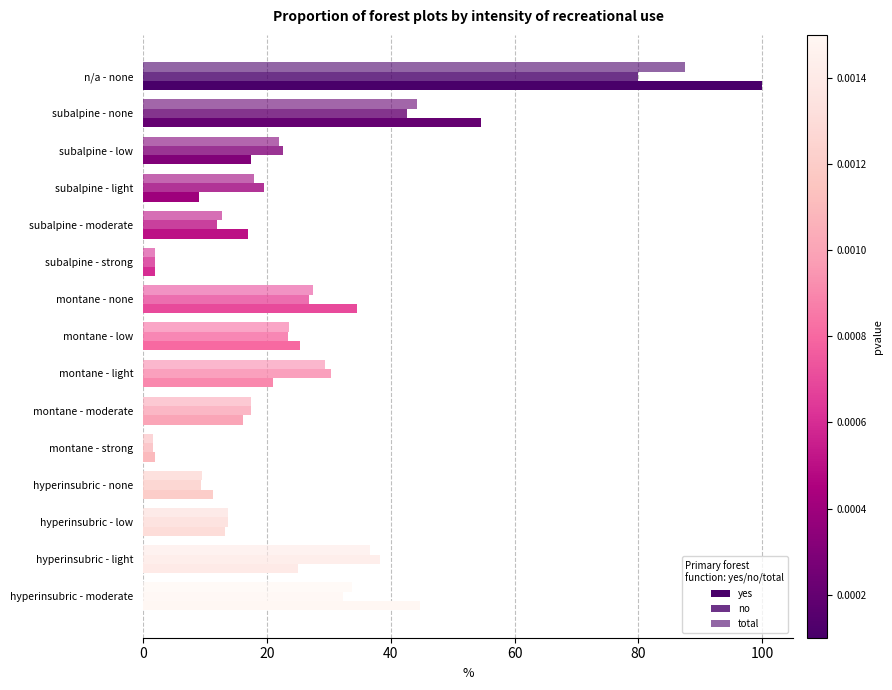

How many distinct data groups are displayed?

3